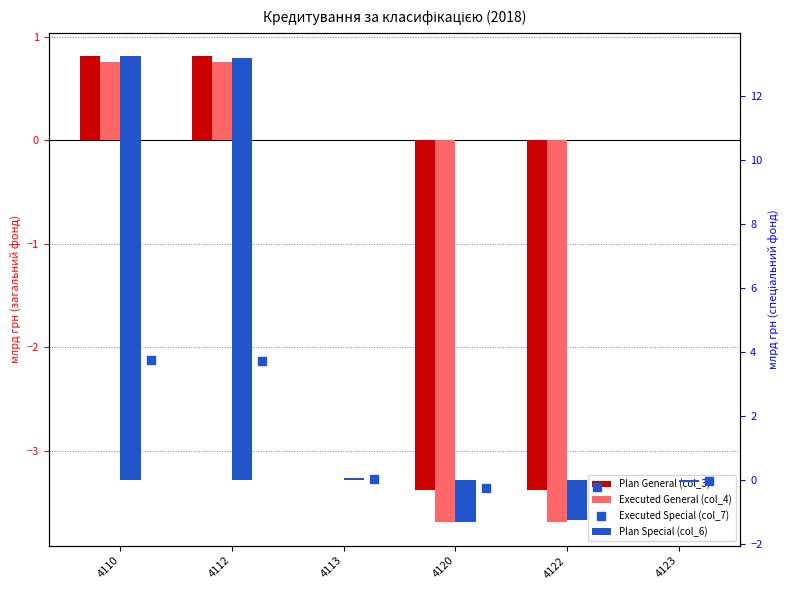

At how many categories does at least one series exceed 11?

2